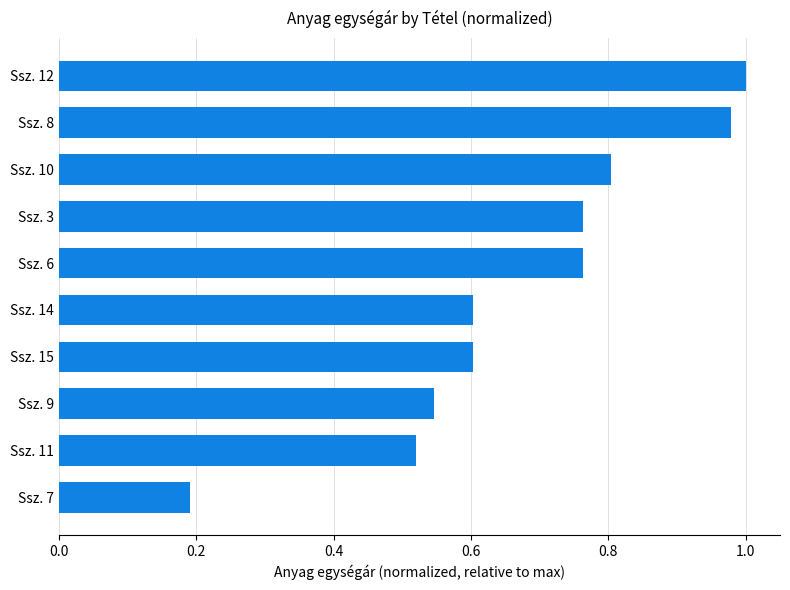

Where is the data nearest to the value 0?

Ssz. 7